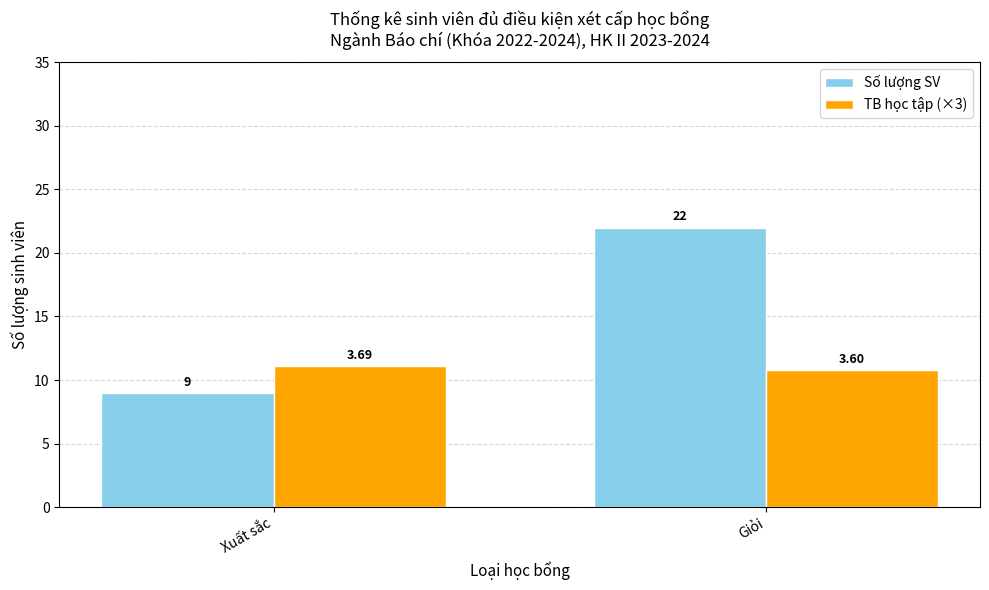

What is the difference between the maximum and minimum values in the TB học tập (×3) series?

0.3